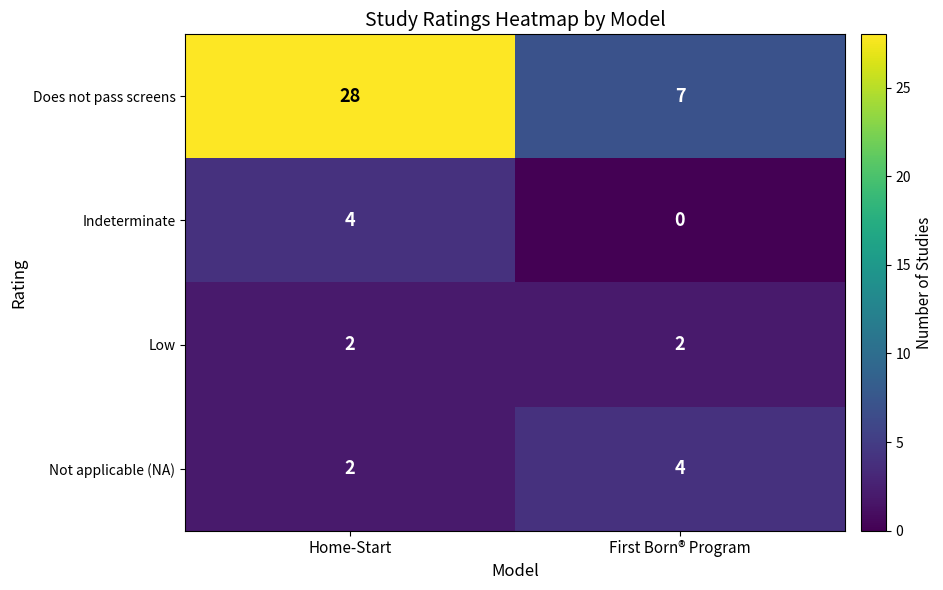

Reading right to left, list all the values displayed in this chart.

Does not pass screens: First Born® Program=7	Home-Start=28
Indeterminate: First Born® Program=0	Home-Start=4
Low: First Born® Program=2	Home-Start=2
Not applicable (NA): First Born® Program=4	Home-Start=2